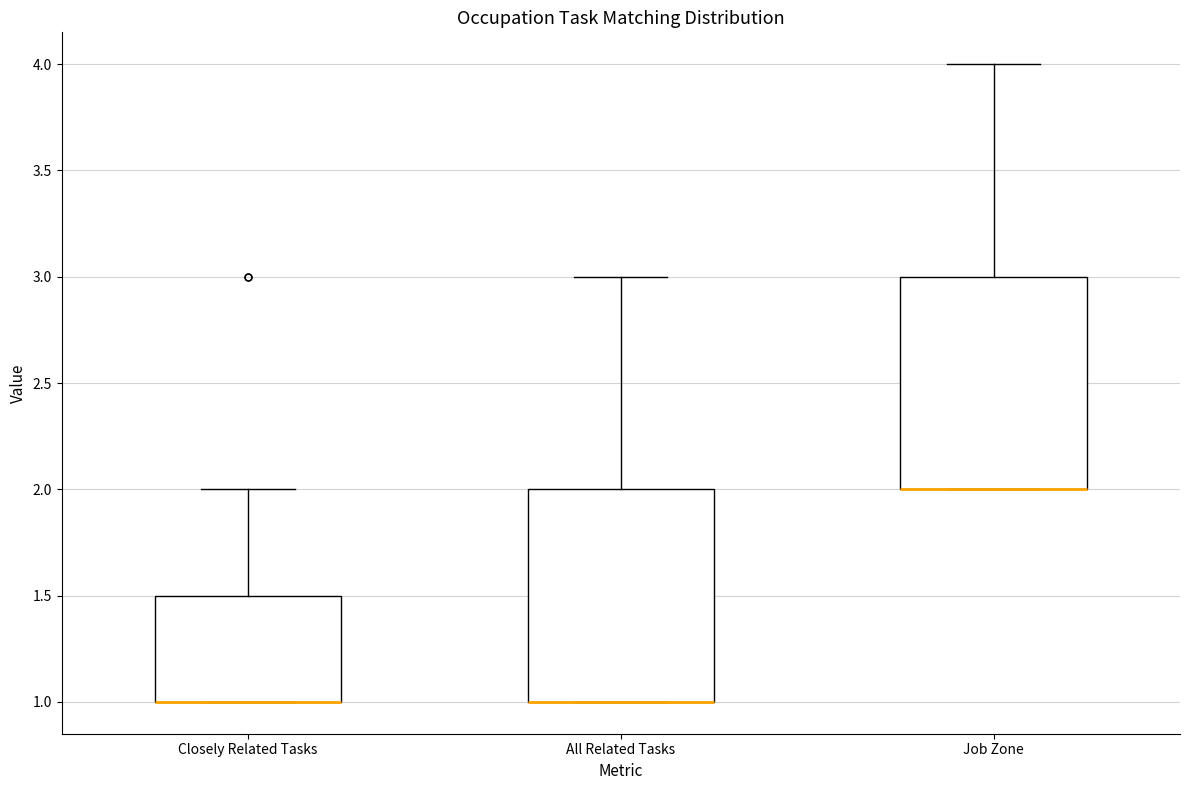

Reading left to right, transcribe this box plot: for each box, give where its median line is, the range the box spans, and where its two whiskers end, as read against the y-axis. The values are not printed on the chart, so give them approximately, as read against the axis.

Closely Related Tasks: median 1.0 (drawn on the box's lower edge), box 1.0 to 1.5, whiskers 1.0 to 2.0
All Related Tasks: median 1.0 (drawn on the box's lower edge), box 1.0 to 2.0, whiskers 1.0 to 3.0
Job Zone: median 2.0 (drawn on the box's lower edge), box 2.0 to 3.0, whiskers 2.0 to 4.0